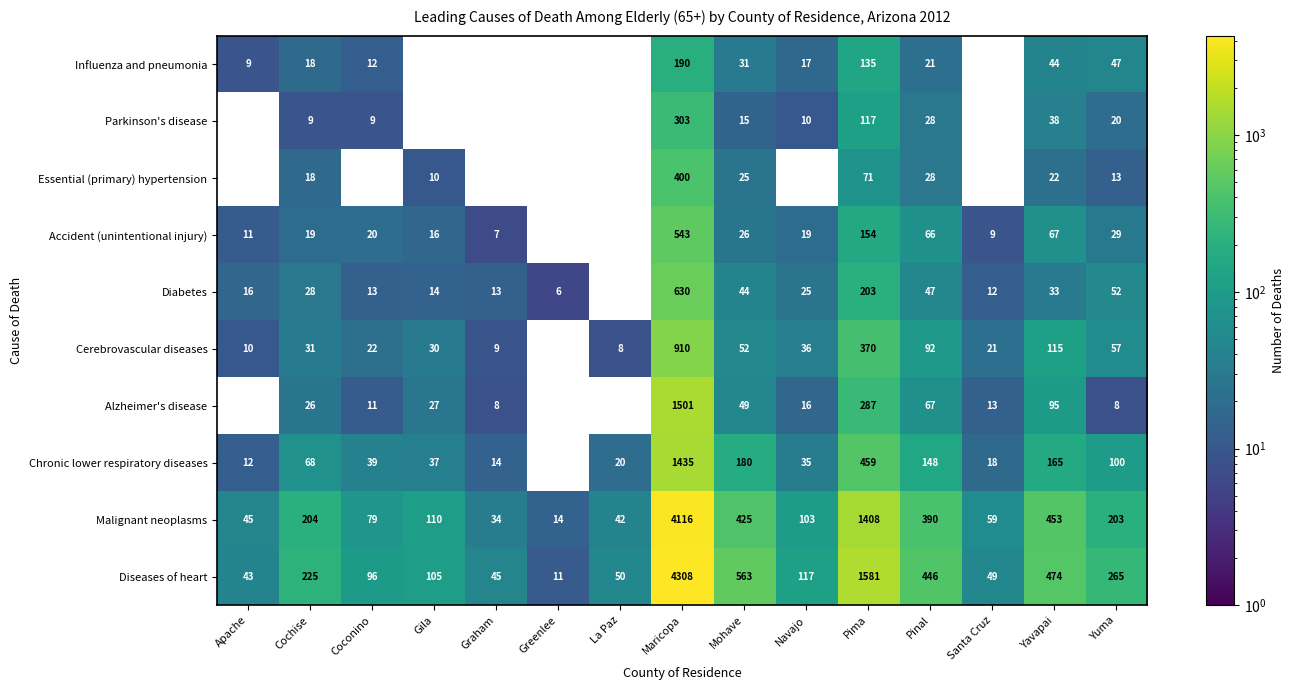

What is the difference between the second highest and second lowest values in the Diseases of heart series?

1538